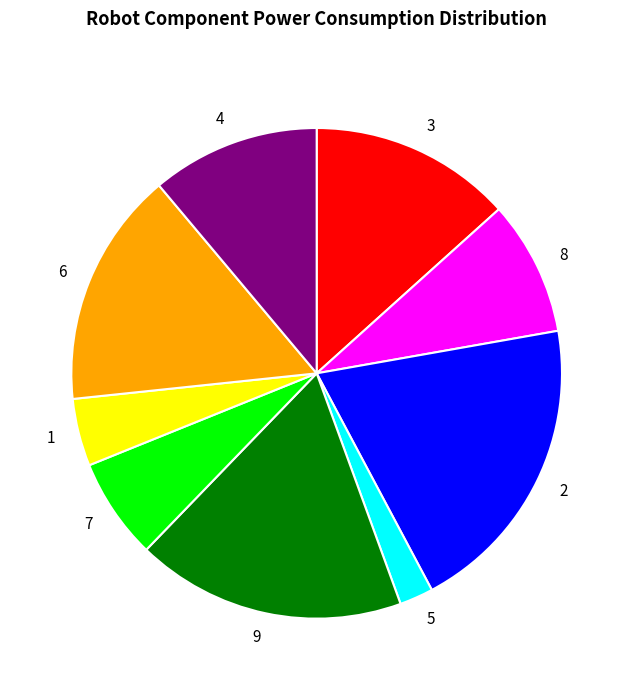

Which slice is the largest?

2